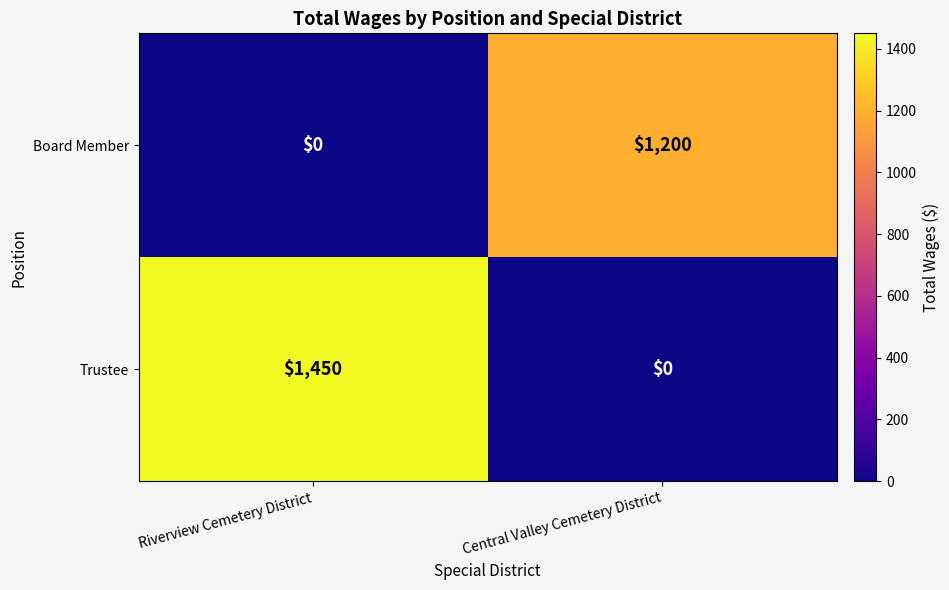

Between Riverview Cemetery District and Central Valley Cemetery District, which series saw the biggest shift?

Trustee